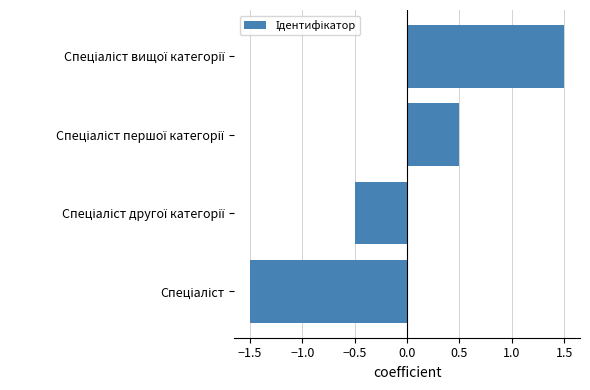

How many values are between 0 and 1?

1